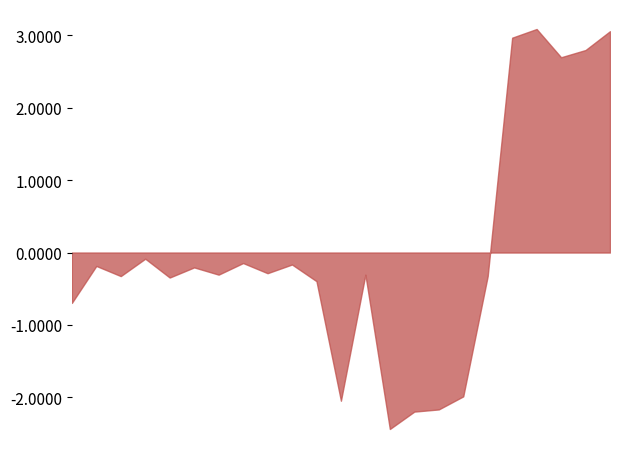

How many points are lower than both their immediate neighbors (excluding endpoints)?

7